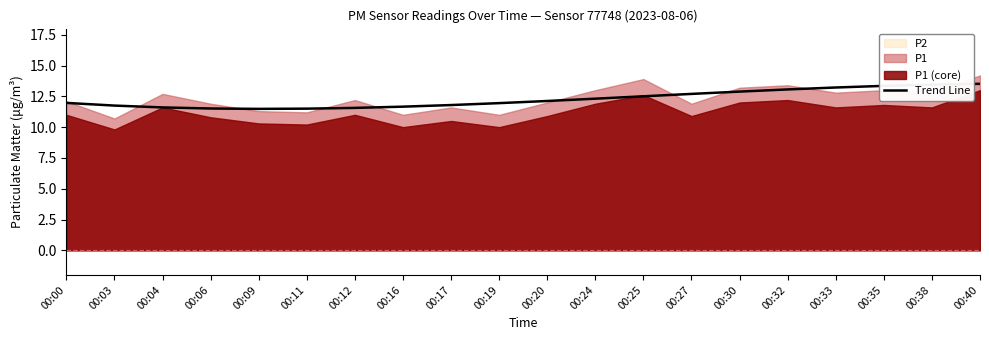

Where is the data nearest to the value 12?

00:00